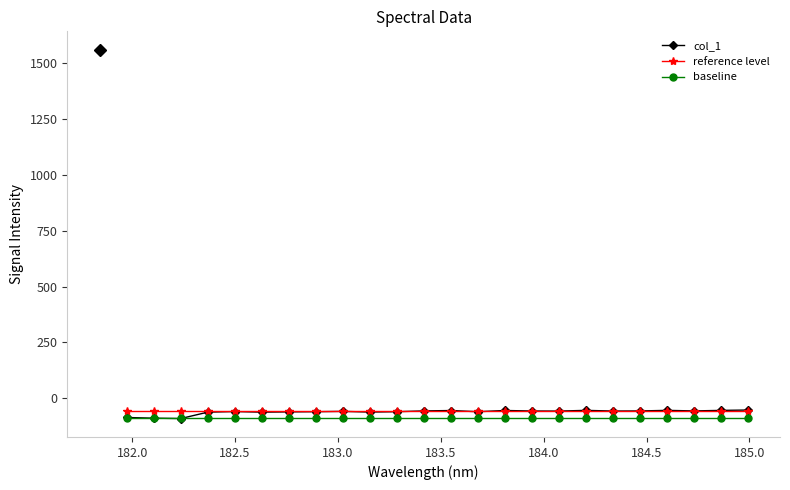

How many data points does each series have?

24